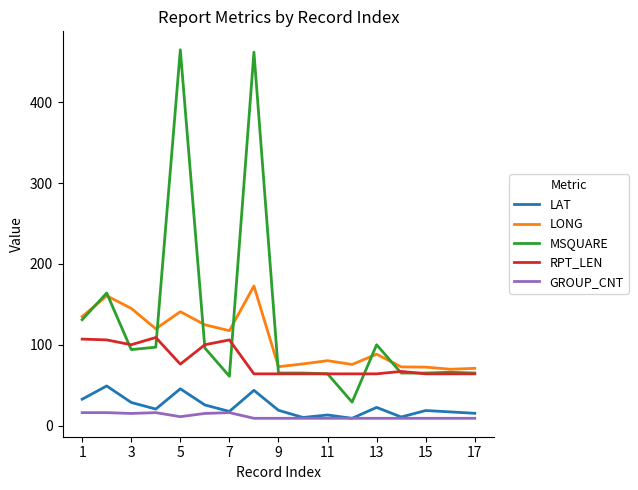

Does the chart have visible grid lines?

No